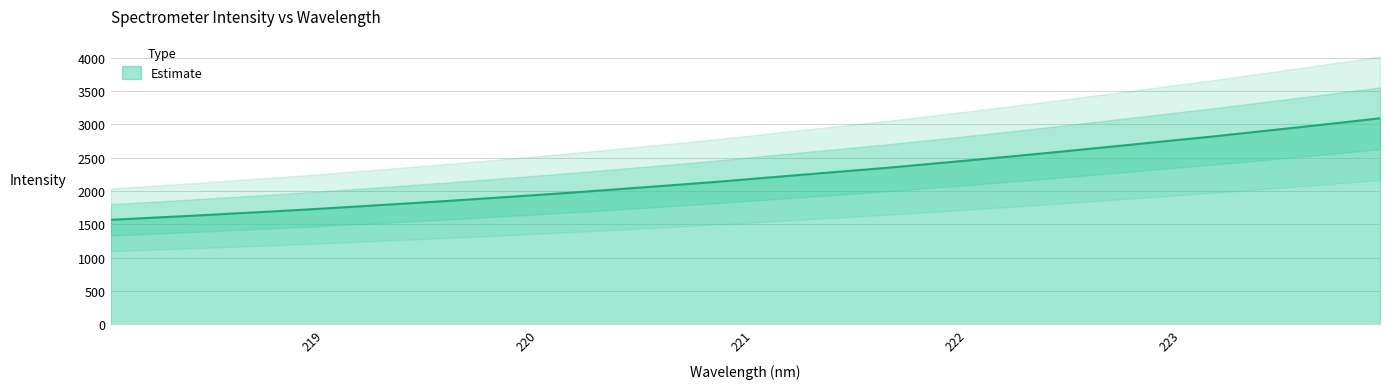

What is the highest value of the Estimate series?

3088.8